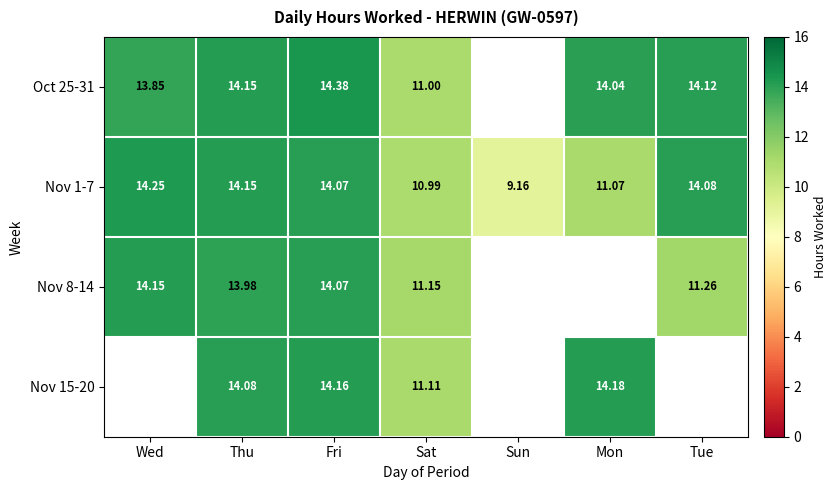

Where is Nov 1-7 nearest to the value 11?

Sat